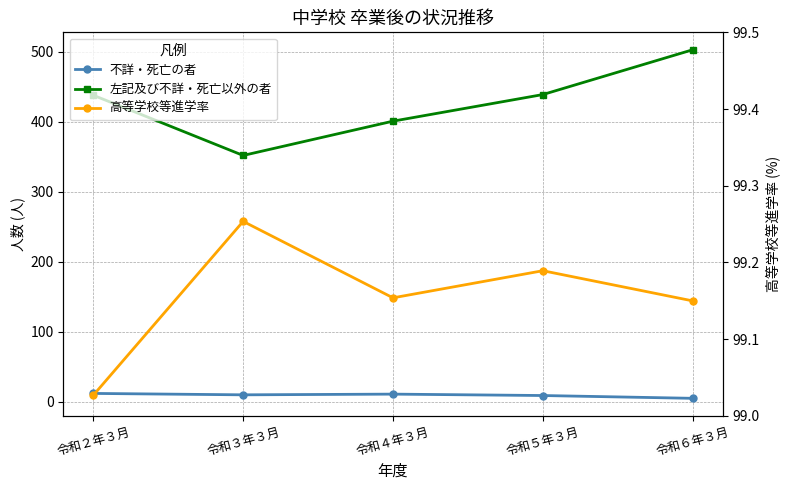

Reading left to right, what are all the values shown in this chart?

不詳・死亡の者: 令和２年３月=12.0	令和３年３月=10.0	令和４年３月=11.0	令和５年３月=9.0	令和６年３月=5.0
左記及び不詳・死亡以外の者: 令和２年３月=438.0	令和３年３月=352.0	令和４年３月=401.0	令和５年３月=439.0	令和６年３月=503.0
高等学校等進学率: 令和２年３月=99.0	令和３年３月=99.3	令和４年３月=99.2	令和５年３月=99.2	令和６年３月=99.1